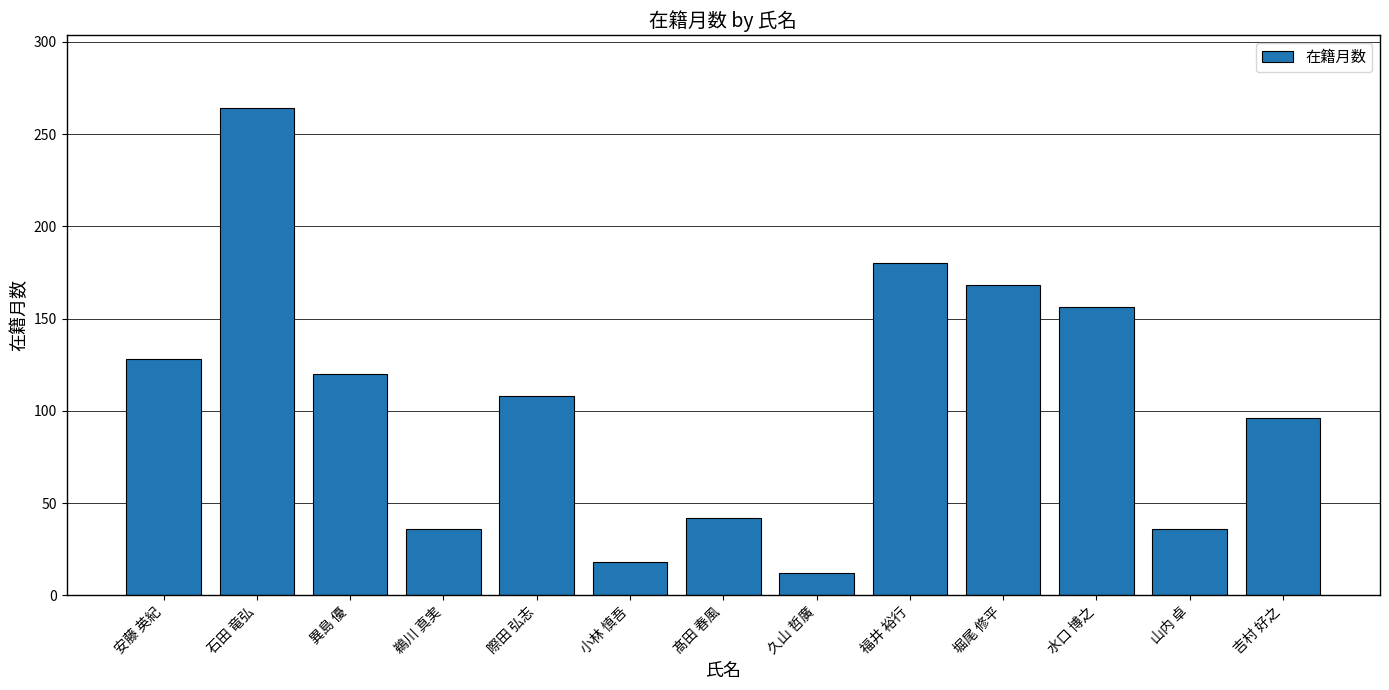

Reading right to left, what are all the values shown in this chart?

96	36	156	168	180	12	42	18	108	36	120	264	128